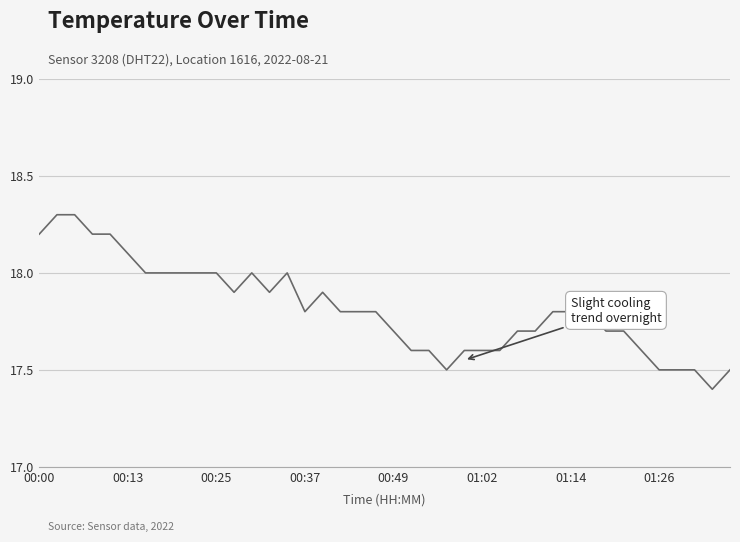

What is the minimum value shown in the chart?

17.4